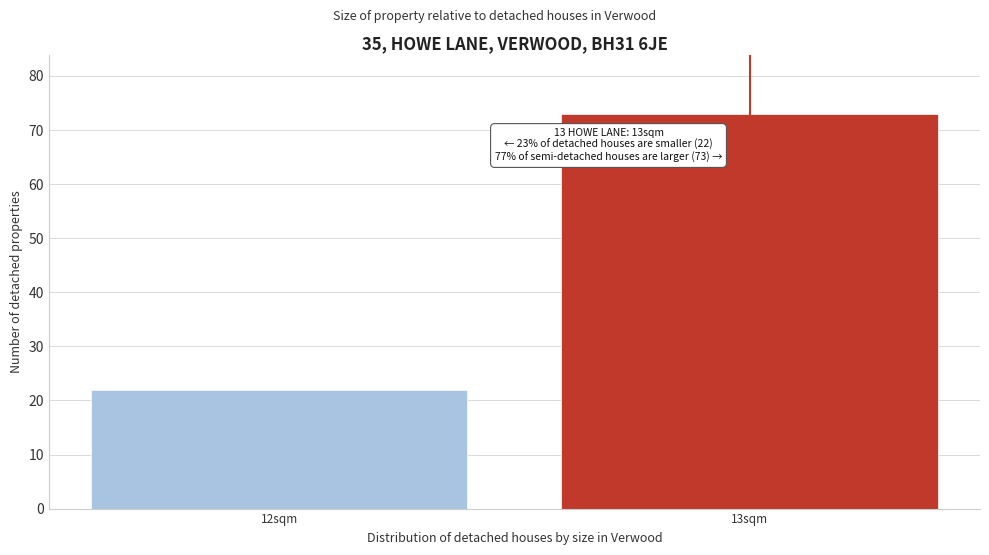

Reading left to right, what are all the values shown in this chart?

12sqm=22	13sqm=73